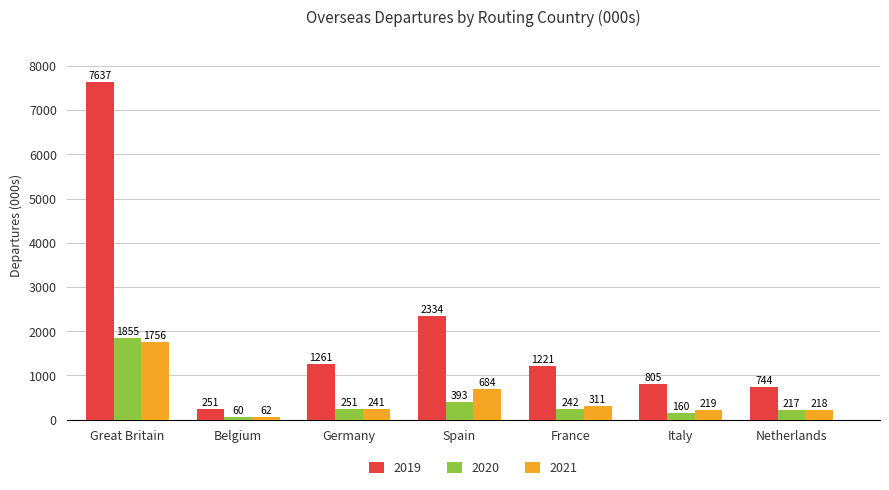

Between Belgium and Spain, which series saw the biggest shift?

2019